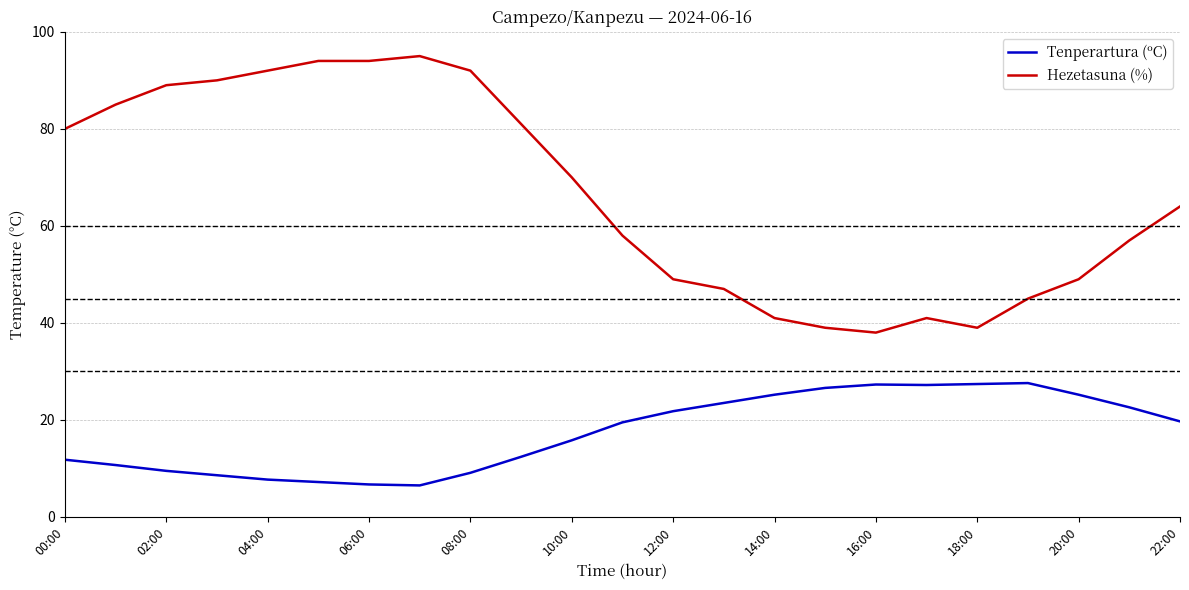

Which series has the largest range (max minus min)?

Hezetasuna (%)